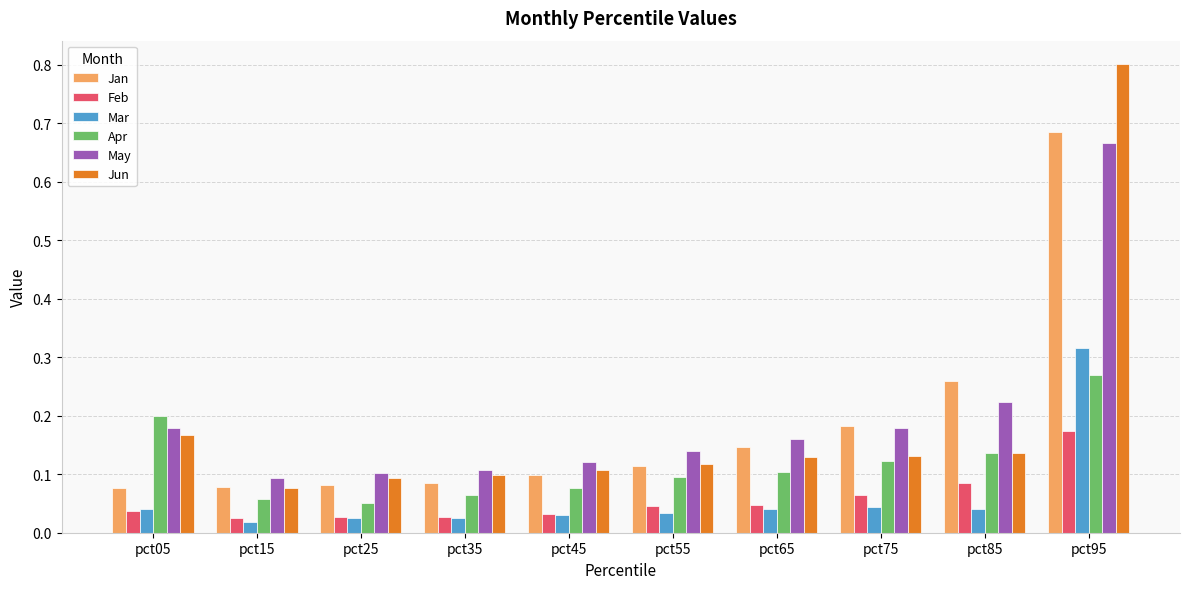

Is it true that May equals 0.2 at pct45?

False